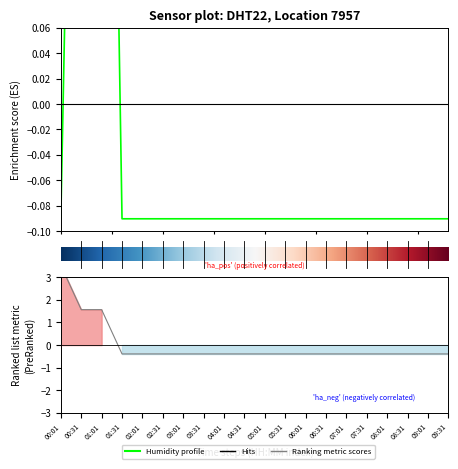

Is this an area chart (filled region under the line)?

No